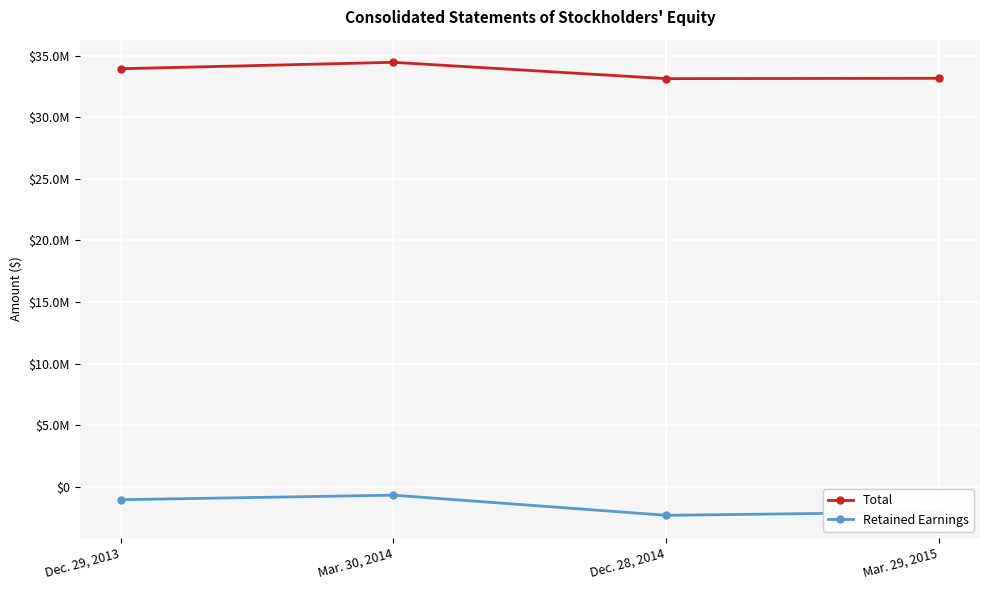

What is the difference between the highest and lowest values at Mar. 30, 2014?

35186208